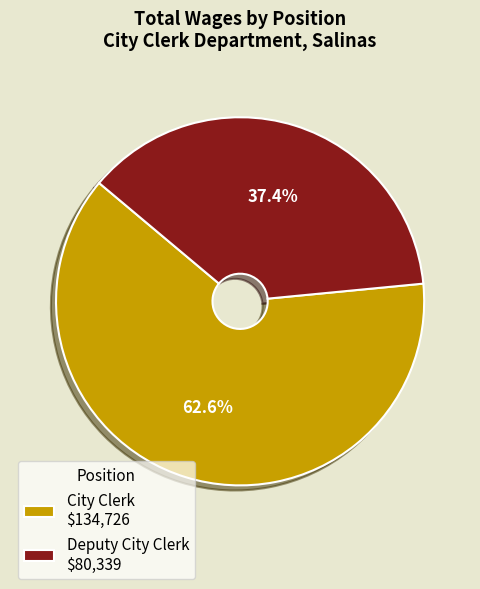

To the nearest percent, what portion does Deputy City Clerk represent?

37%